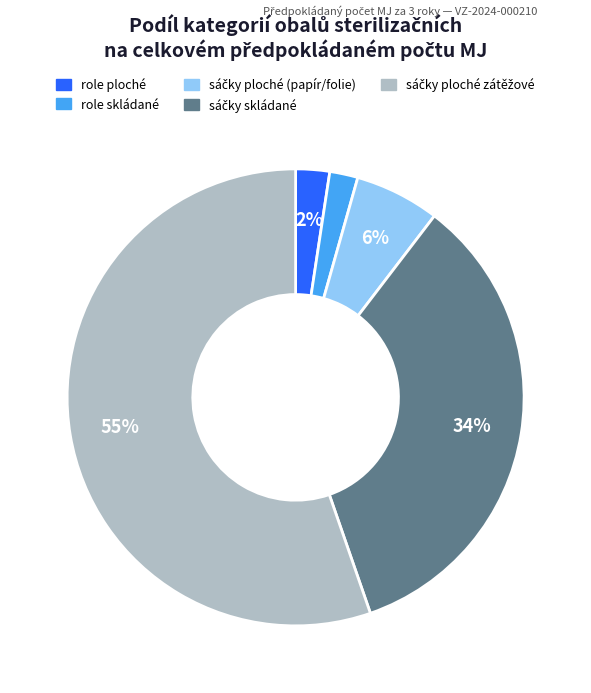

To the nearest percent, what is the average slice percentage?

20%